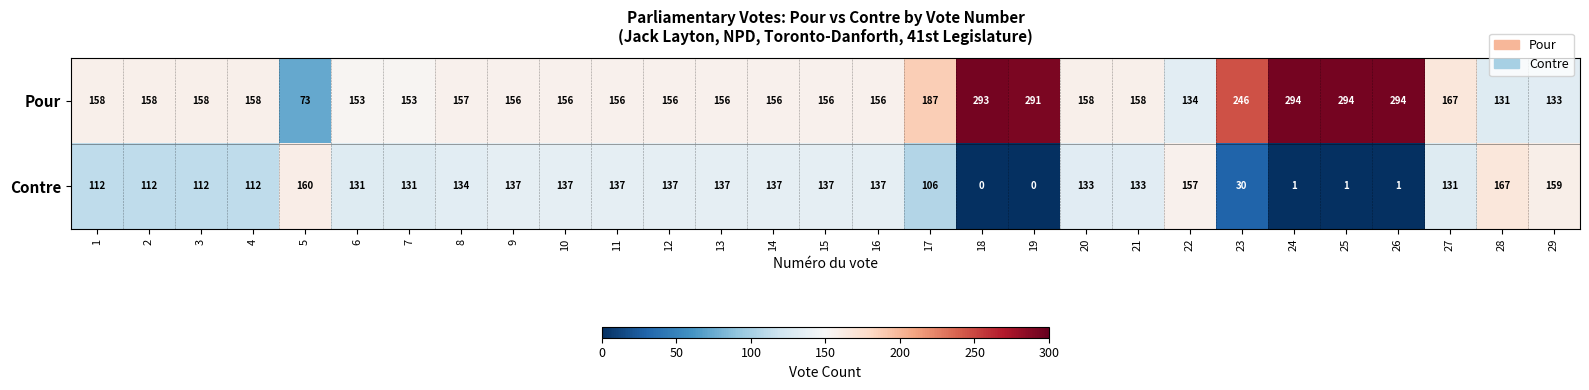

The Contre series shows 133 at 20. True or false?

True